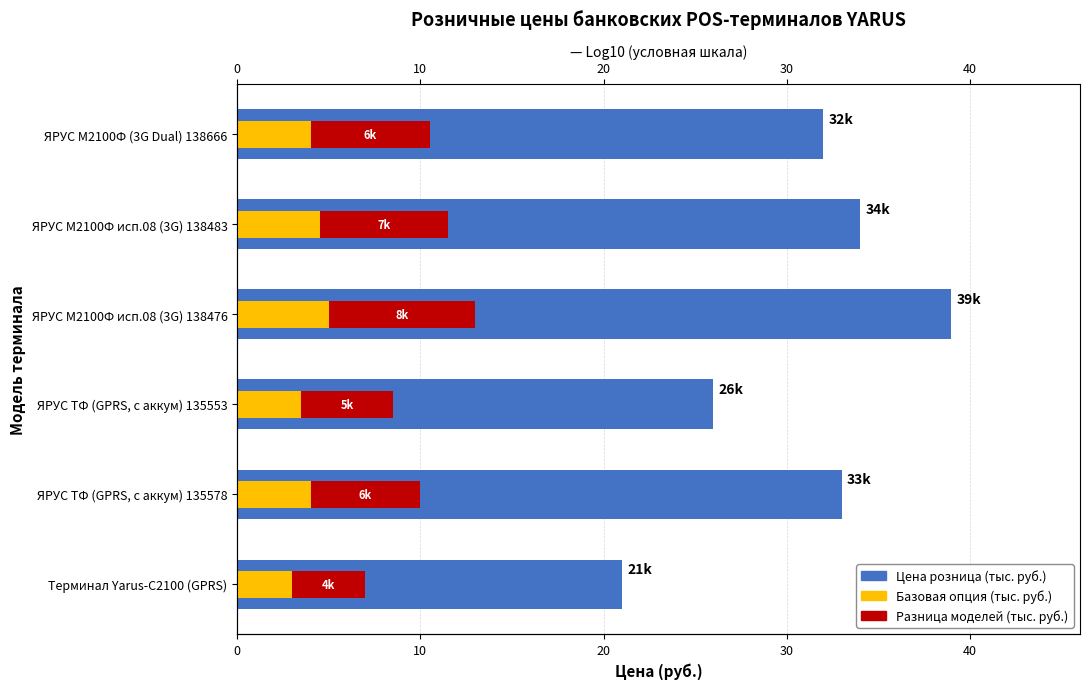

What is the difference between the maximum and minimum values in the Разница моделей (тыс. руб.) series?

4.0